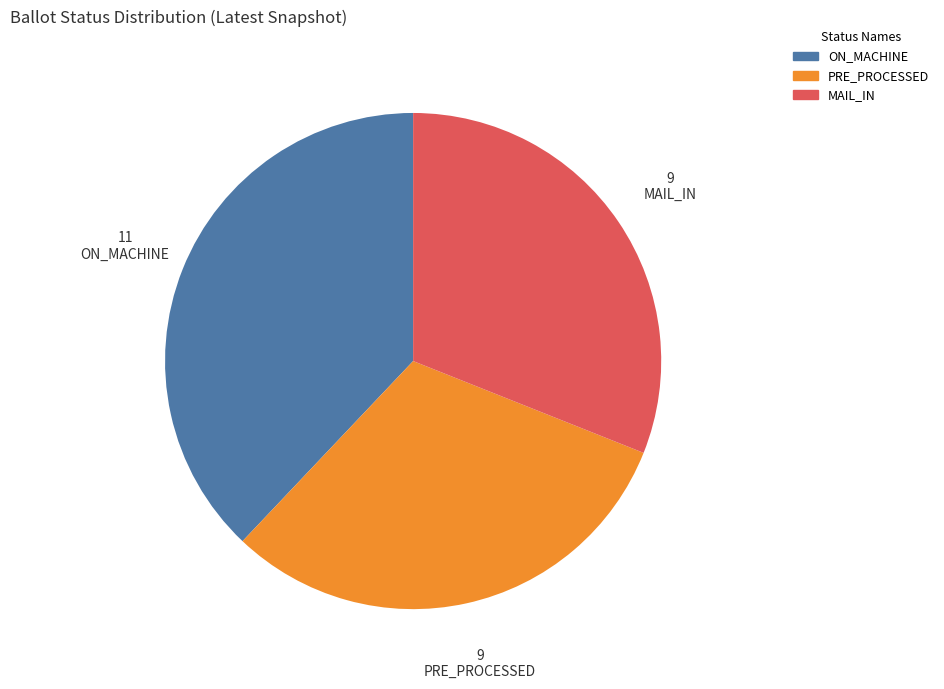

How many segments does this pie chart have?

3